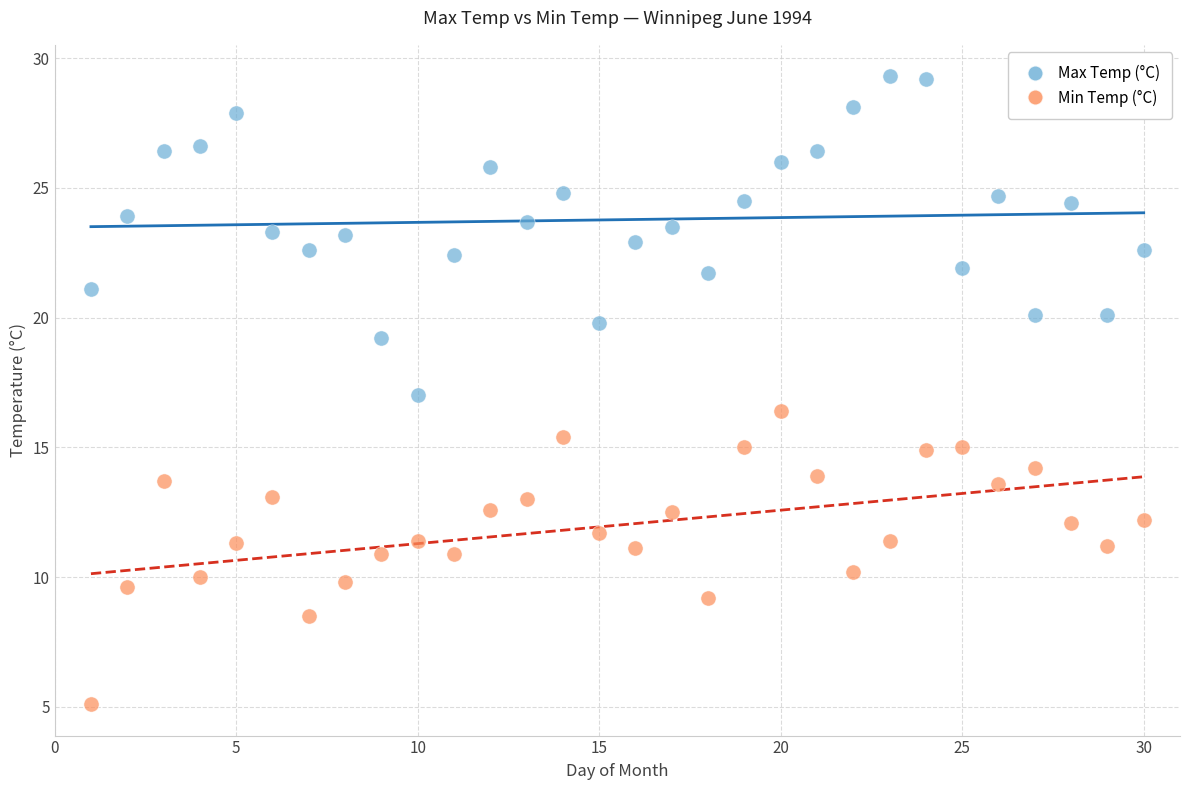

Across all data points, what is the range of X values (max minus min)?

29.0